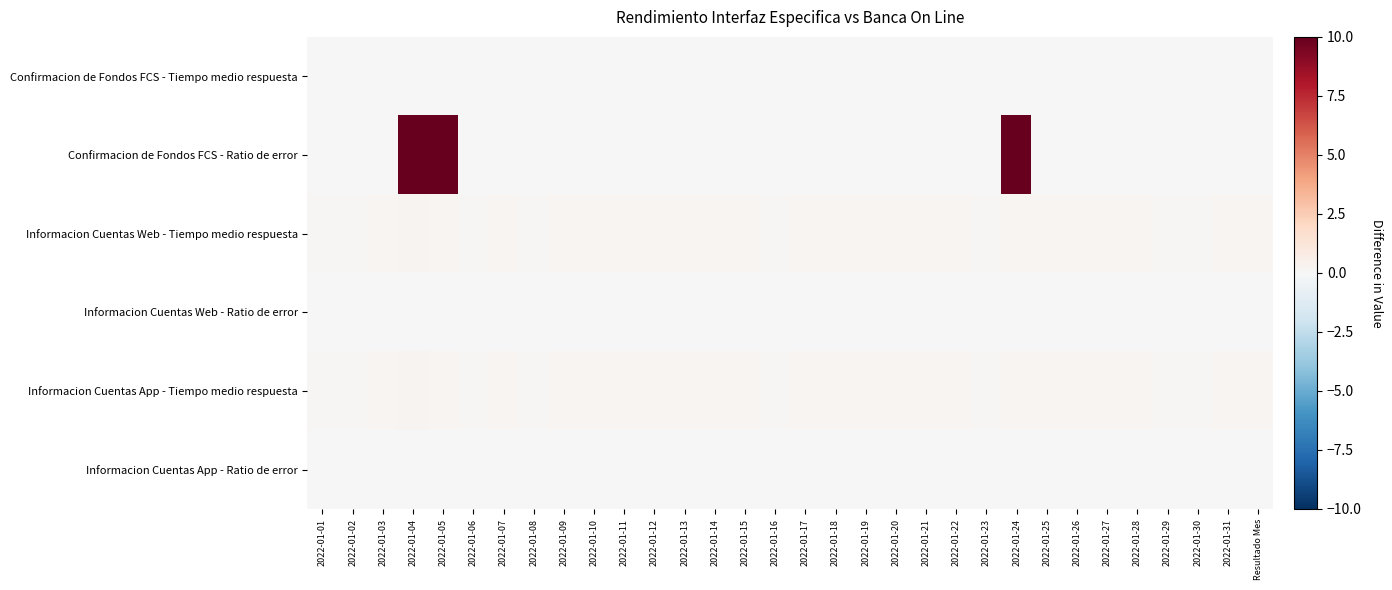

Which series has the largest range (max minus min)?

Confirmacion de Fondos FCS - Ratio de error